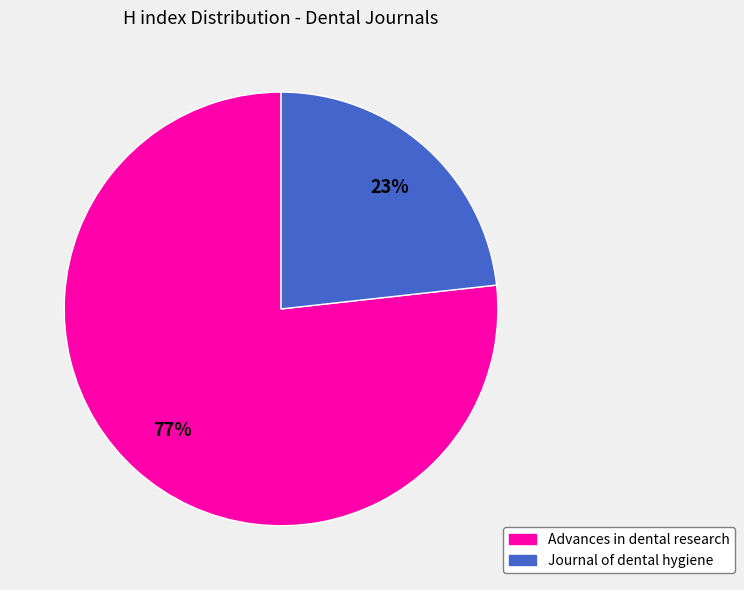

To the nearest percent, what is the average slice percentage?

50%